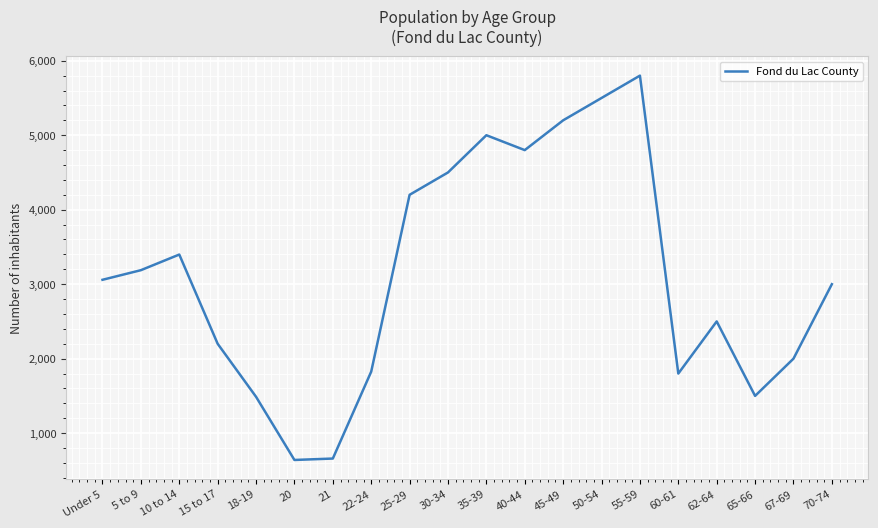

What is the maximum value shown in the chart?

5800